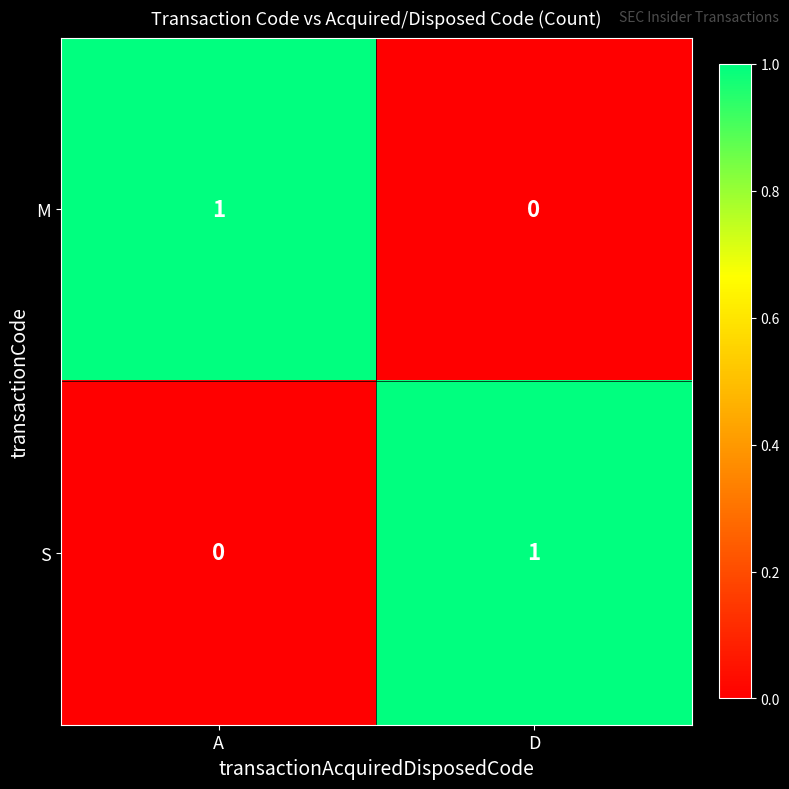

Rank the categories by M value from lowest to highest.

D, A